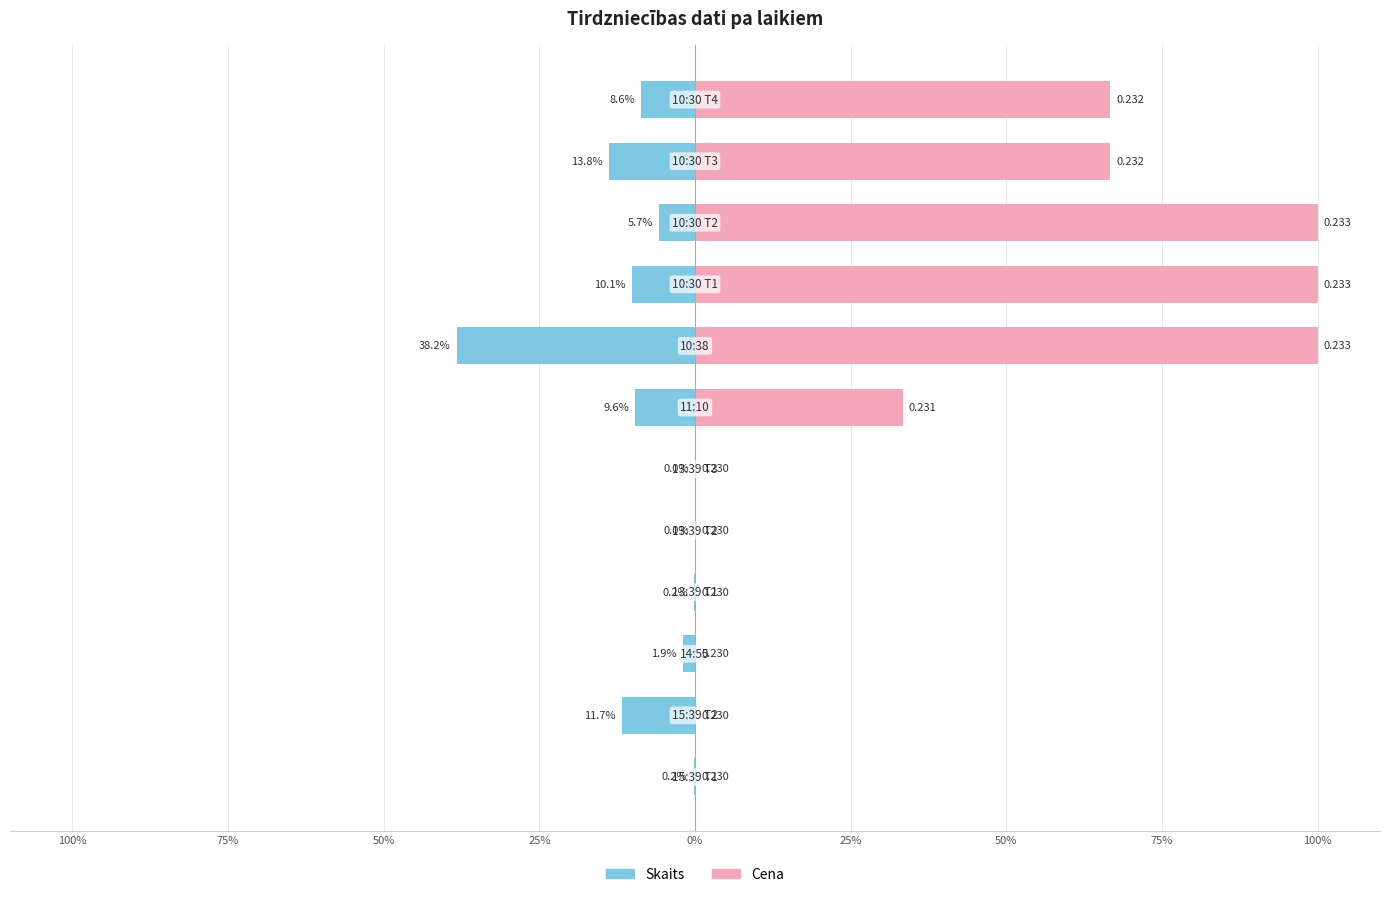

Which series has the largest total across all categories?

Cena